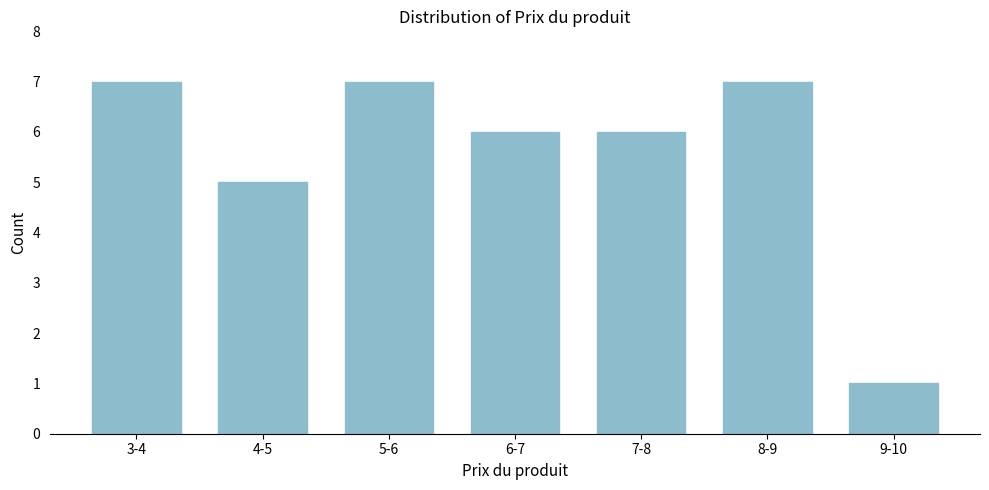

Reading left to right, extract all data points from this chart.

7	5	7	6	6	7	1